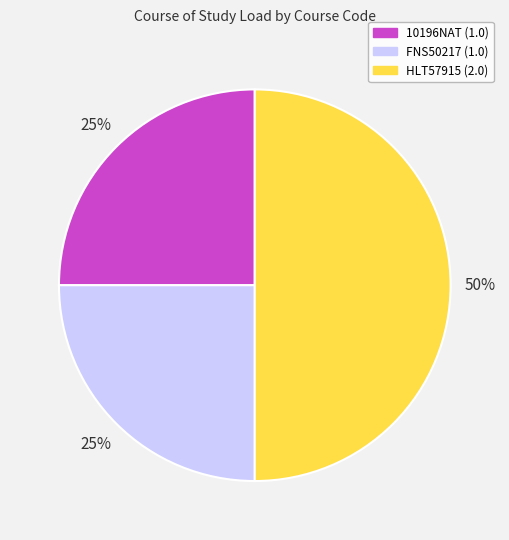

Does 10196NAT account for over 50% of the chart?

No